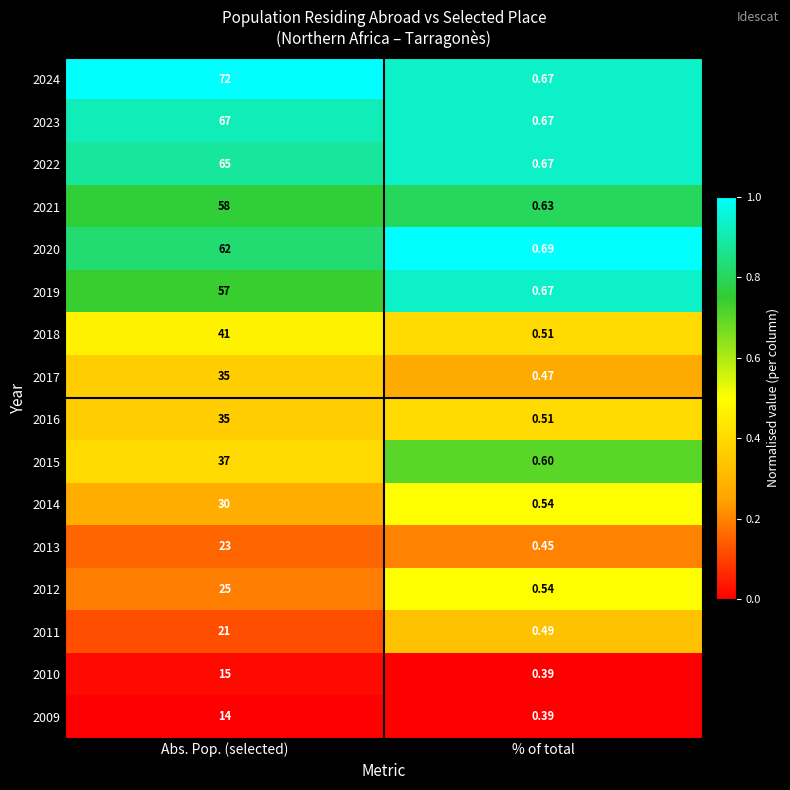

Which series has the widest spread of values?

2024